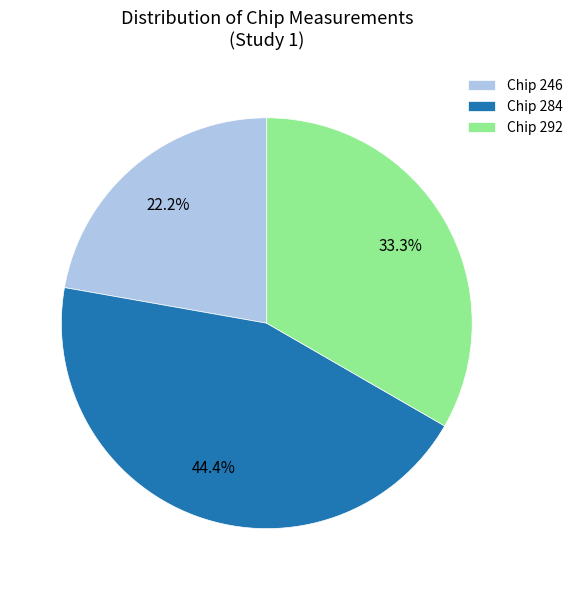

Approximately how many times larger is the value at Chip 292 compared to Chip 246?

1.5